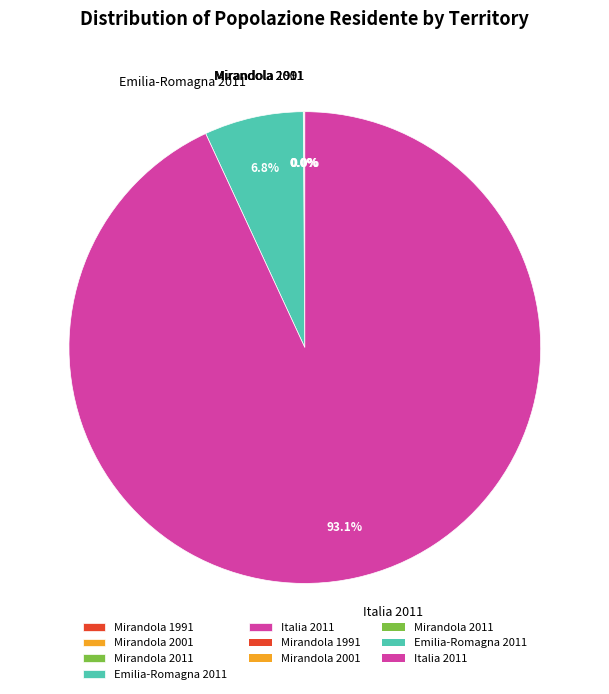

What is the majority slice?

Italia 2011